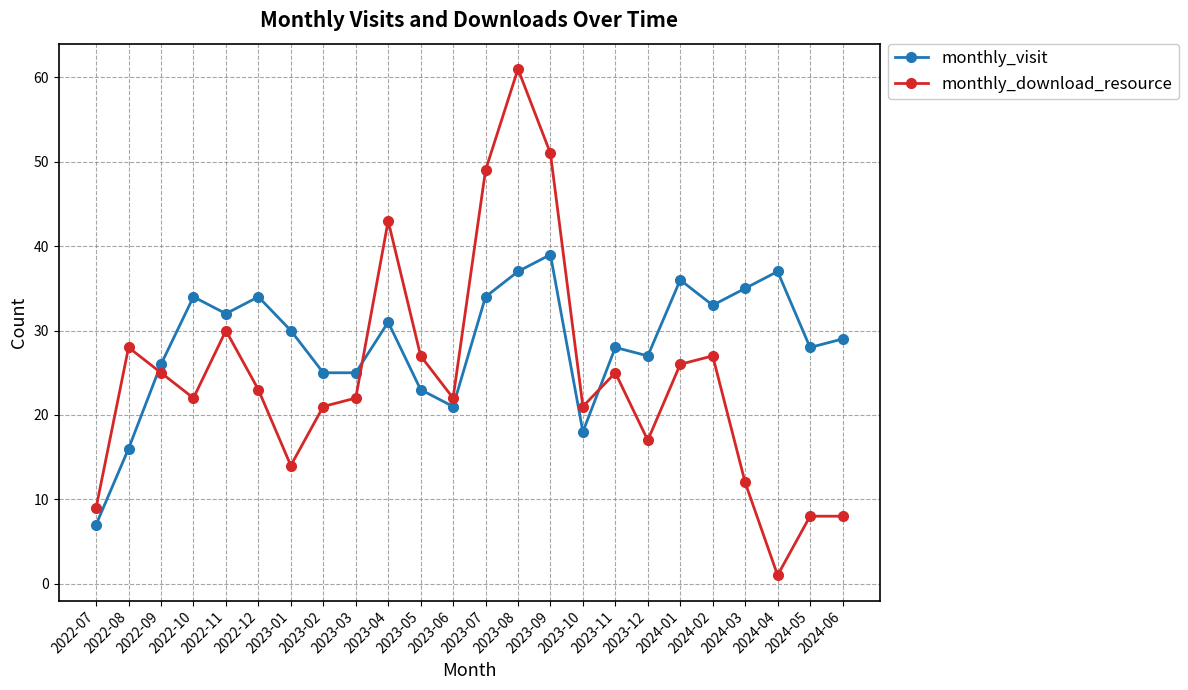

What is the difference between the highest and lowest values at 2024-03?

23